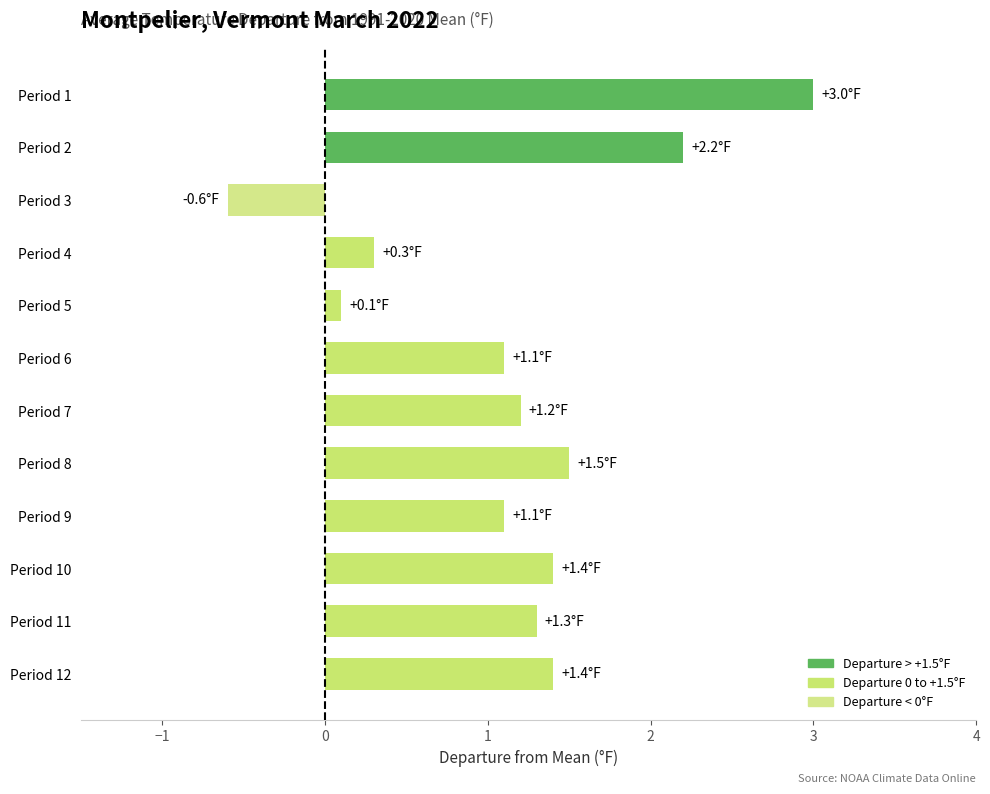

What is the value of the 7th bar from the top?

1.2